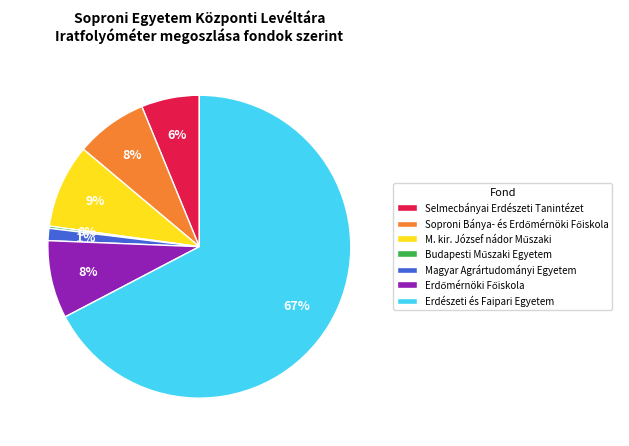

To the nearest percent, what portion does Selmecbányai Erdészeti Tanintézet represent?

6%